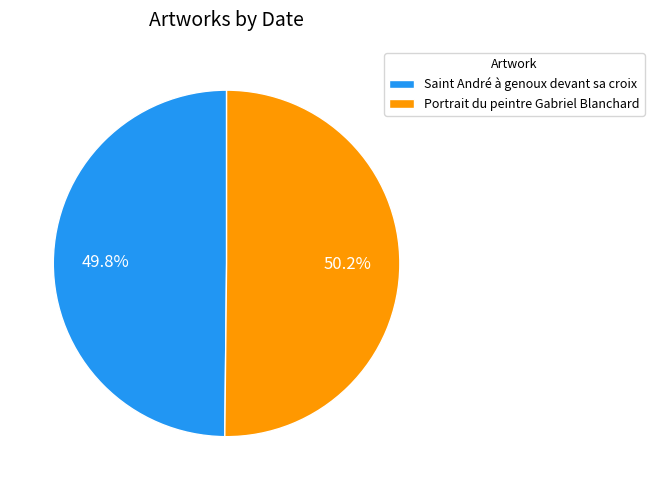

To the nearest percent, what portion does Portrait du peintre Gabriel Blanchard represent?

50%